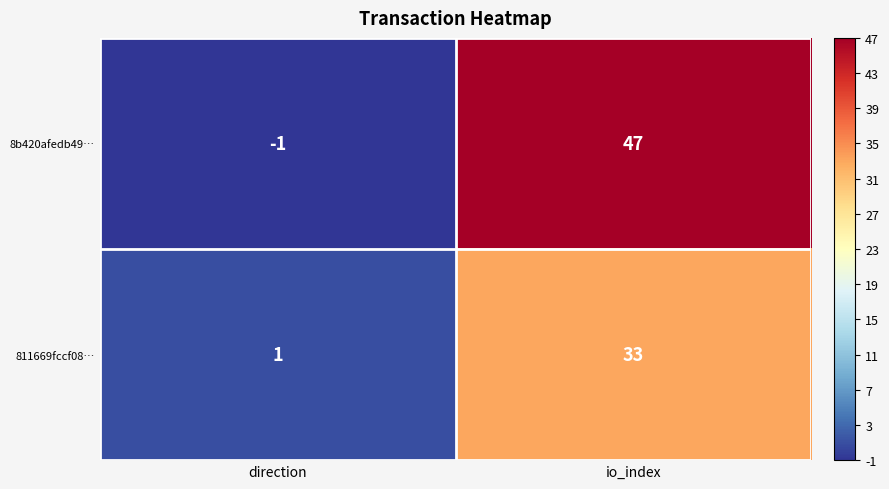

Which series has the largest total across all categories?

8b420afedb49…